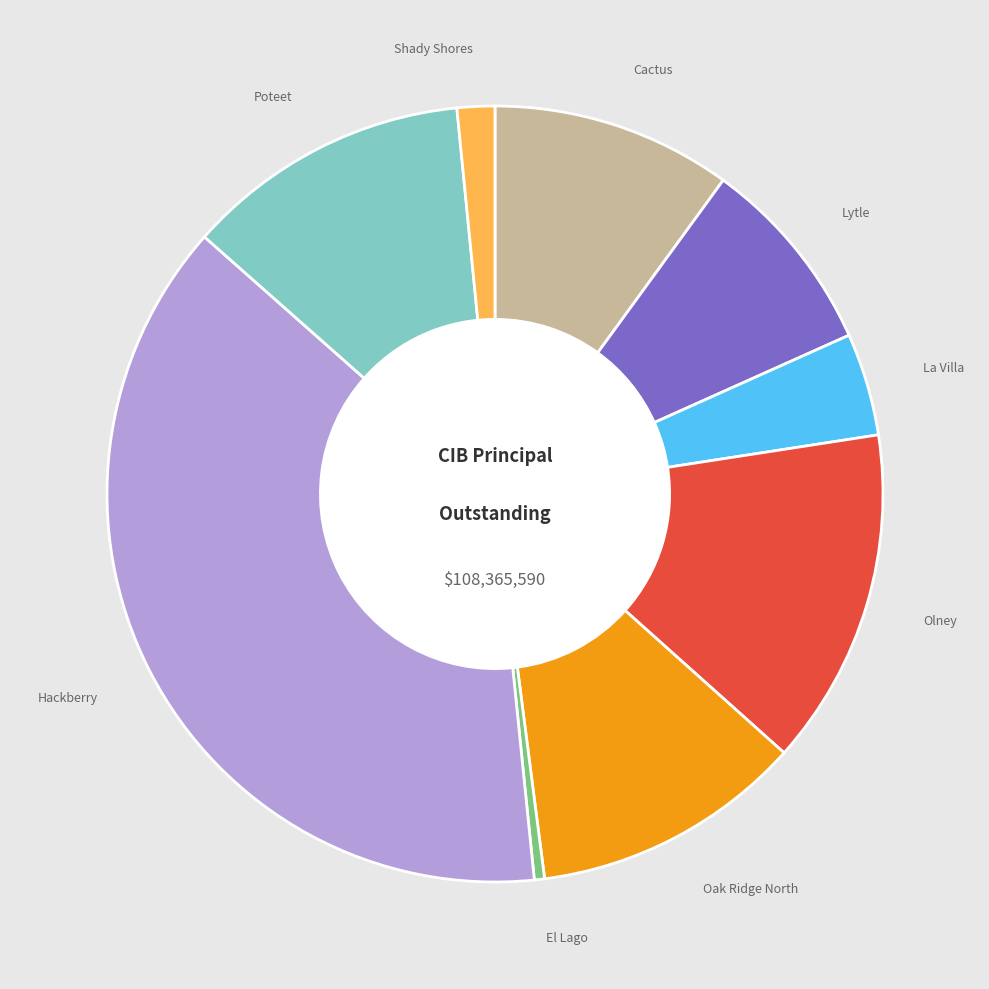

Do El Lago and La Villa together represent more than half of the pie?

No